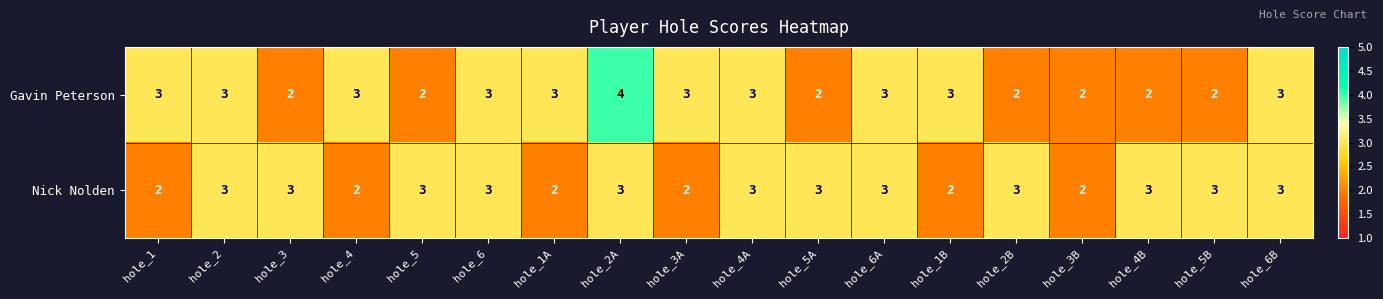

What is the total value across all series at hole_3?

5